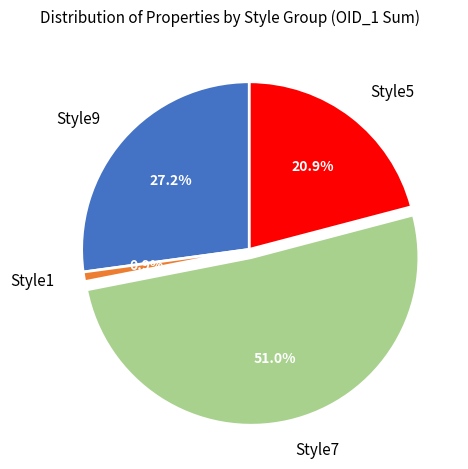

What is the largest slice in the pie chart?

Style7